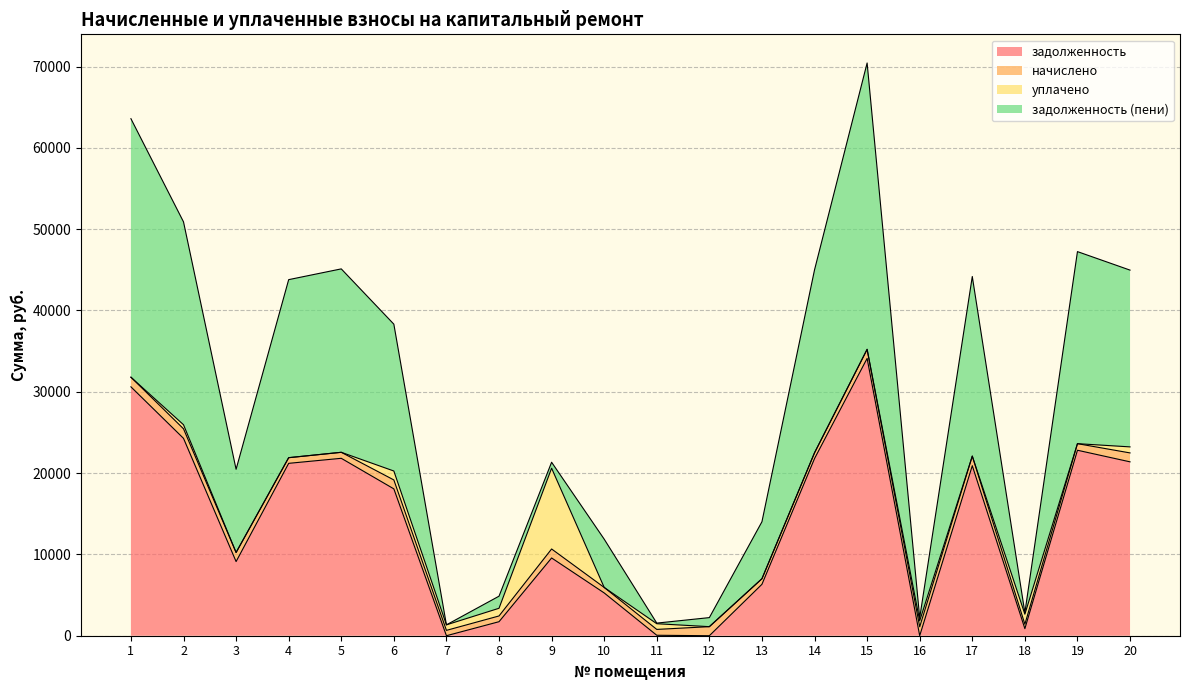

True or false: задолженность (пени) has more than 0 points higher than both neighbors.

True